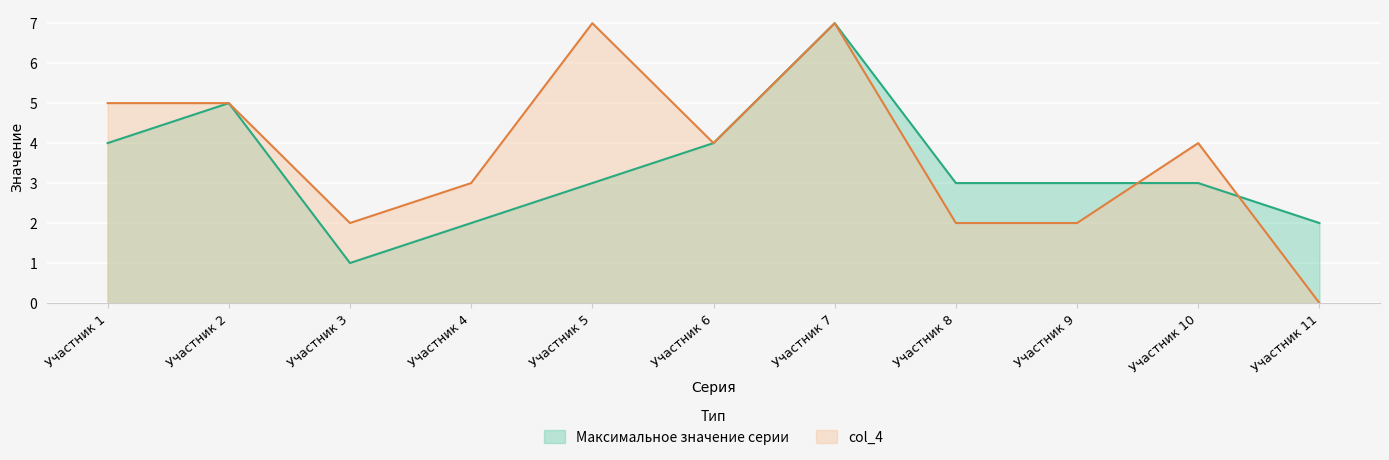

List the series in order of their overall mean, highest first.

col_4, Максимальное значение серии